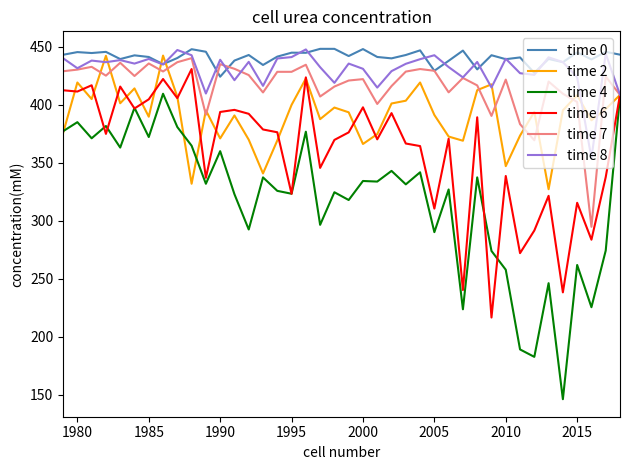

What are all the series names shown in the legend?

time 0, time 2, time 4, time 6, time 7, time 8